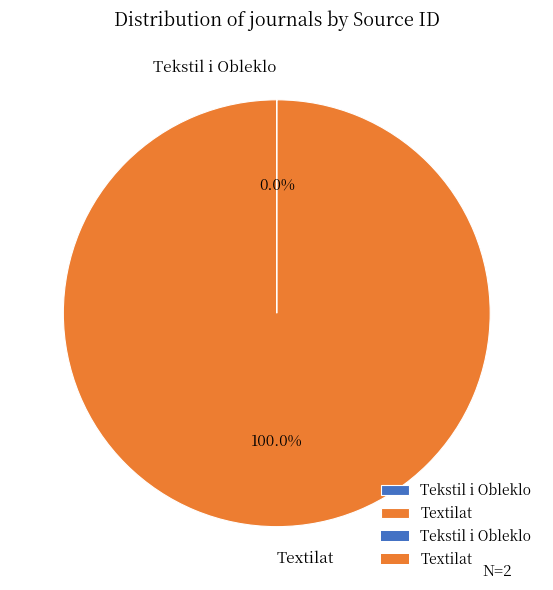

What is the majority slice?

Textilat